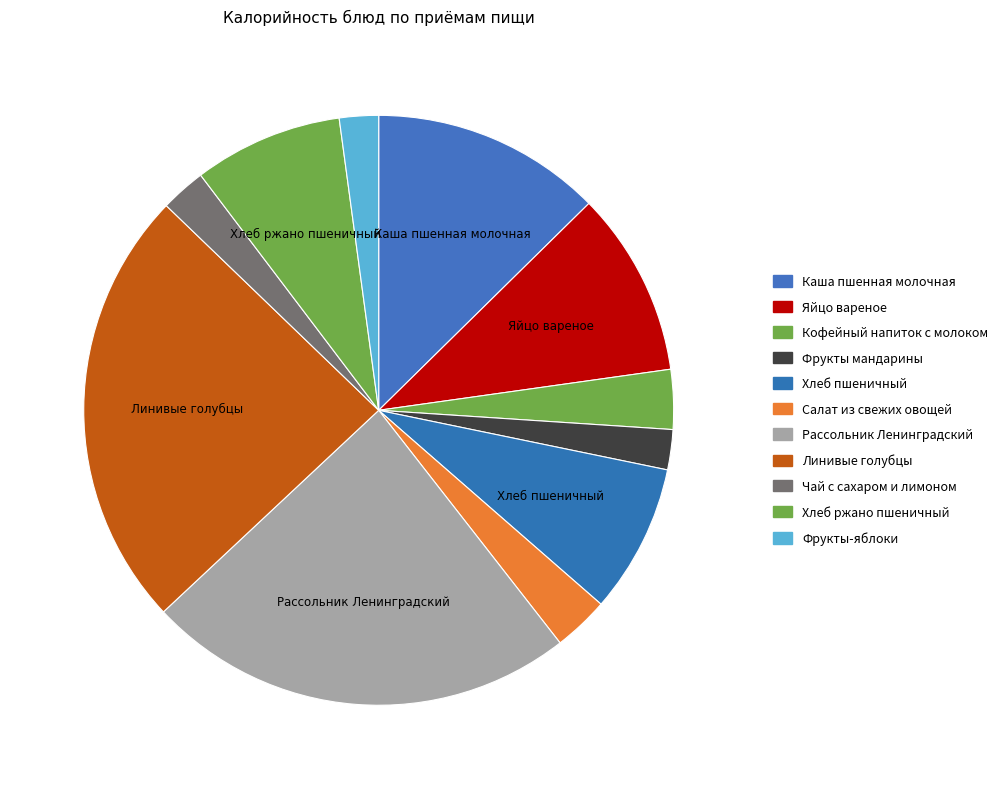

How much of the chart is everything except Каша пшенная молочная?

87.4%